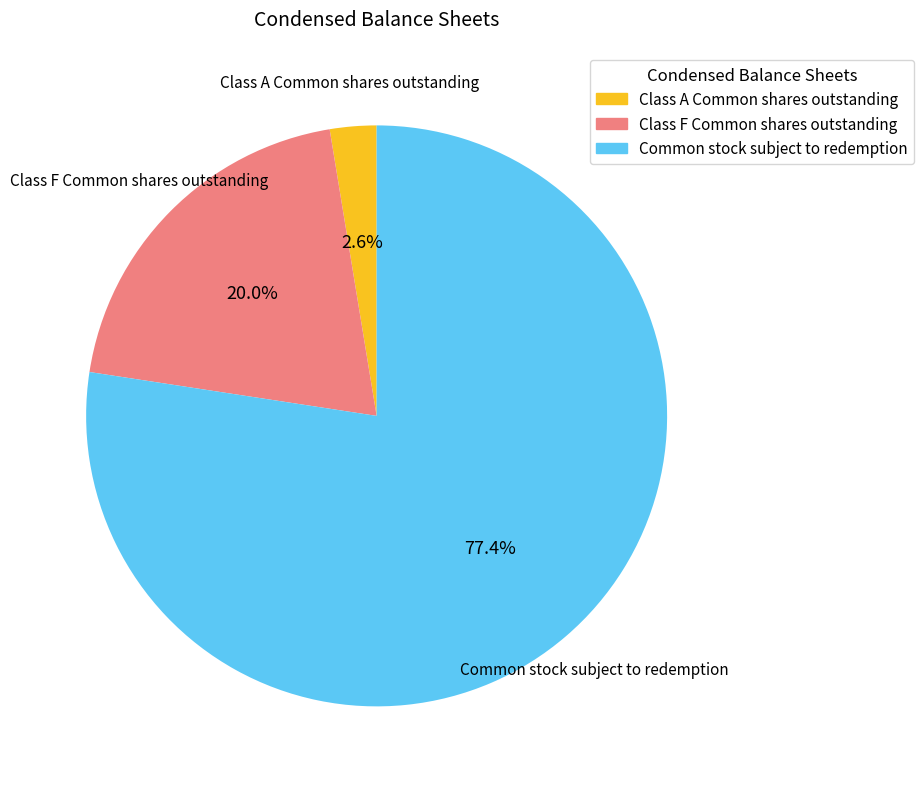

To the nearest percent, what is the average slice percentage?

33%